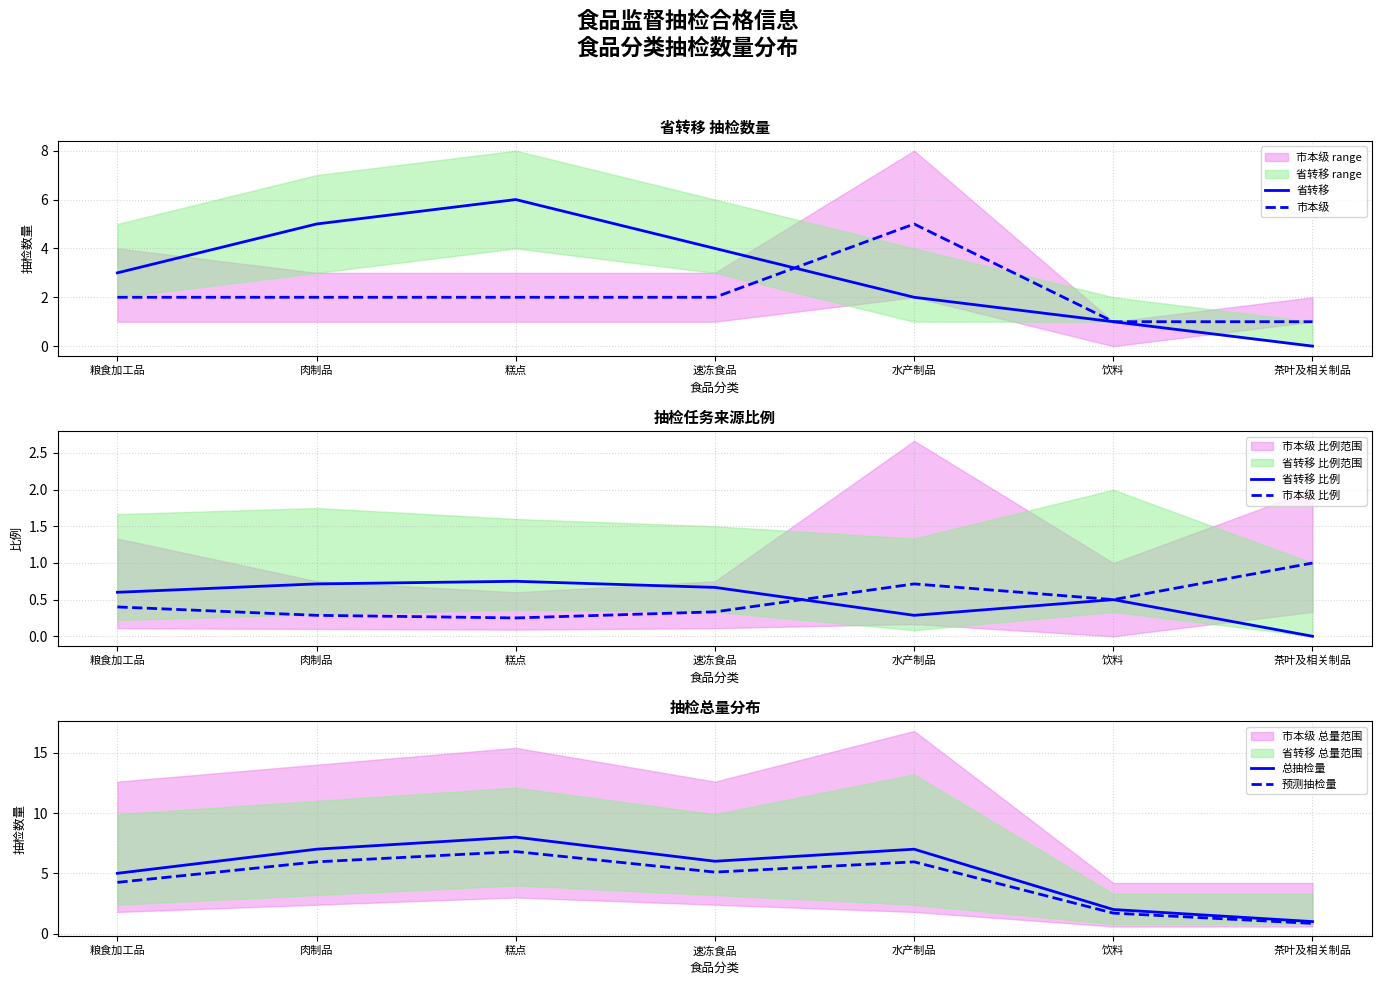

Reading left to right, transcribe all the data shown in this chart.

省转移: 粮食加工品=3.0	肉制品=5.0	糕点=6.0	速冻食品=4.0	水产制品=2.0	饮料=1.0	茶叶及相关制品=0.0
市本级: 粮食加工品=2.0	肉制品=2.0	糕点=2.0	速冻食品=2.0	水产制品=5.0	饮料=1.0	茶叶及相关制品=1.0
省转移 比例: 粮食加工品=0.6	肉制品=0.7	糕点=0.7	速冻食品=0.7	水产制品=0.3	饮料=0.5	茶叶及相关制品=0.0
市本级 比例: 粮食加工品=0.4	肉制品=0.3	糕点=0.2	速冻食品=0.3	水产制品=0.7	饮料=0.5	茶叶及相关制品=1.0
总抽检量: 粮食加工品=5.0	肉制品=7.0	糕点=8.0	速冻食品=6.0	水产制品=7.0	饮料=2.0	茶叶及相关制品=1.0
预测抽检量: 粮食加工品=4.2	肉制品=6.0	糕点=6.8	速冻食品=5.1	水产制品=6.0	饮料=1.7	茶叶及相关制品=0.8